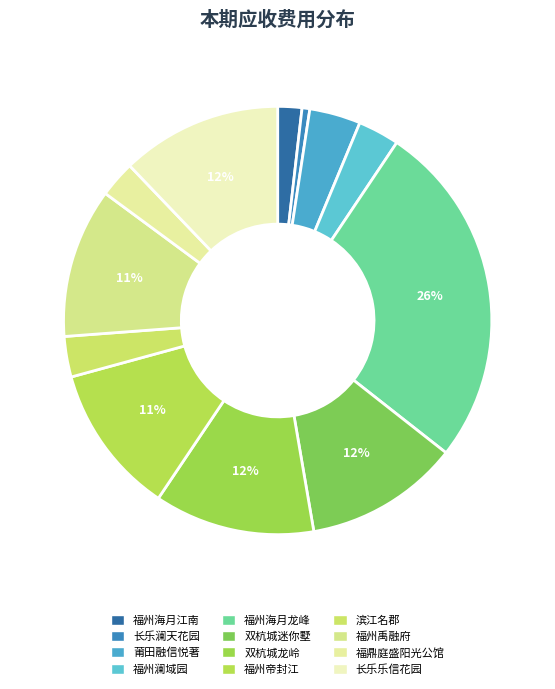

Is there a majority slice in this chart?

No